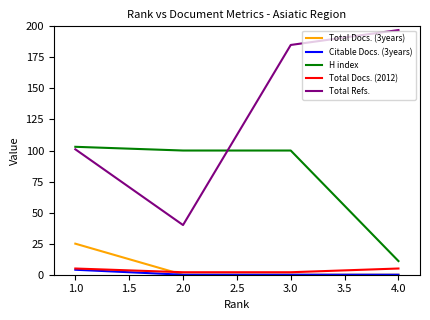

Reading left to right, list all the values displayed in this chart.

Total Docs. (3years): 25	0	0	0
Citable Docs. (3years): 4	0	0	0
H index: 103	100	100	11
Total Docs. (2012): 5	2	2	5
Total Refs.: 101	40	185	197